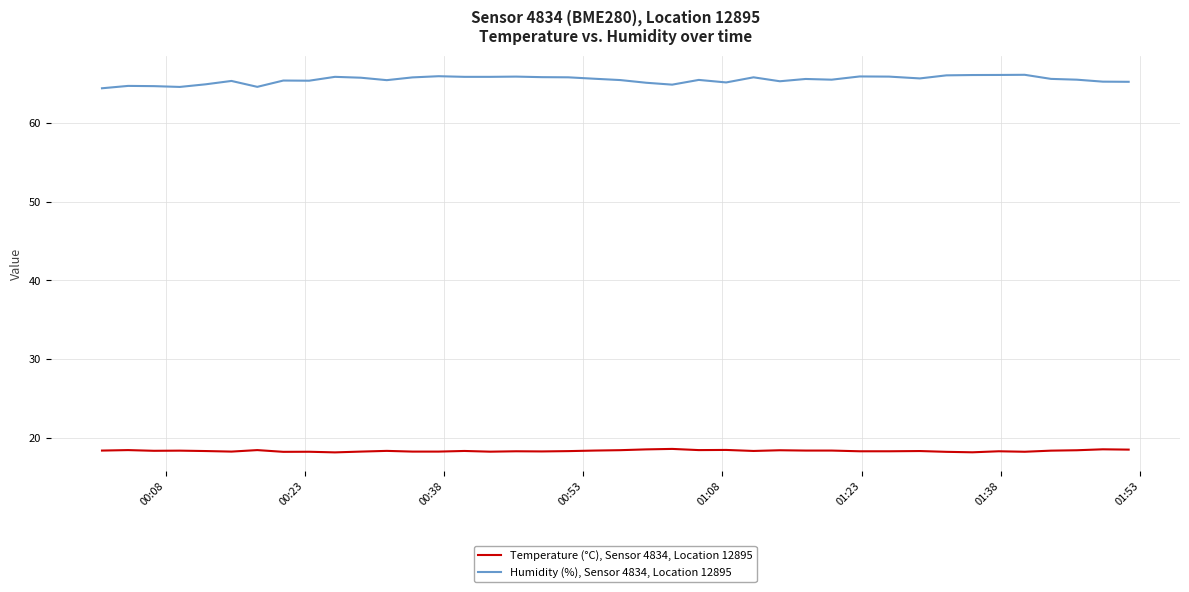

Which series has the widest spread of values?

Humidity (%), Sensor 4834, Location 12895